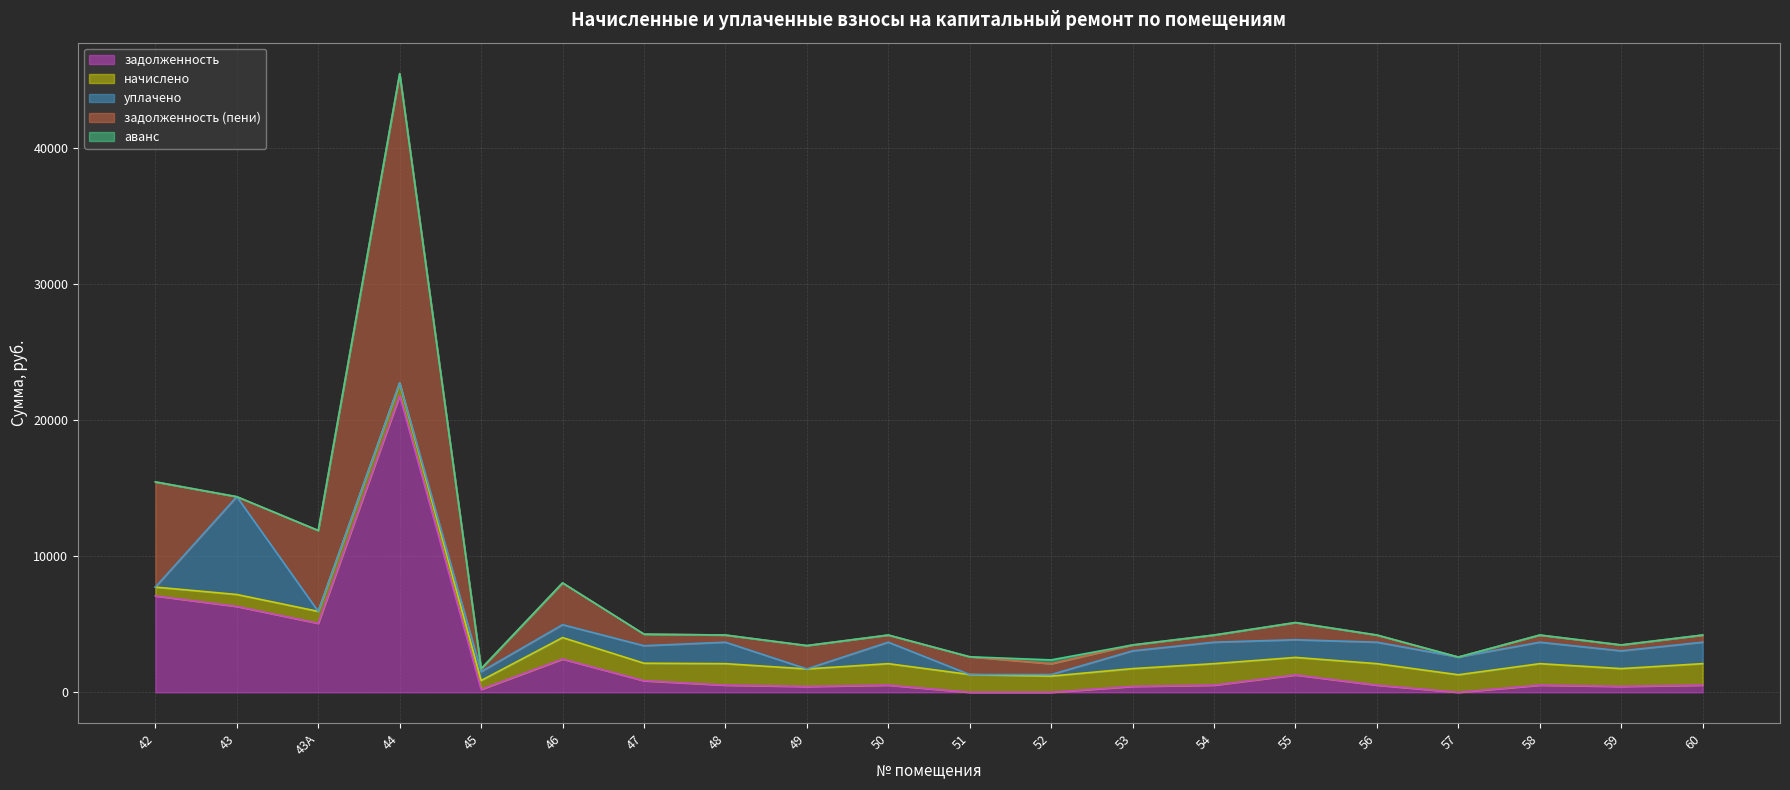

Reading right to left, extract all data points from this chart.

задолженность: 526.4	435.5	526.5	0.0	526.5	1276.5	526.5	435.5	0.0	0.0	526.5	429.6	526.5	849.3	2444.2	216.4	21826.8	5073.2	6315.6	7088.2
начислено: 1579.5	1306.5	1579.5	1289.0	1579.5	1289.0	1579.5	1306.5	1191.5	1306.5	1579.5	1289.0	1579.5	1289.0	1579.5	649.4	924.3	877.5	877.5	649.4
уплачено: 1579.5	1306.5	1579.5	1303.2	1579.5	1300.4	1579.5	1306.5	114.8	0.0	1579.5	0.0	1579.5	1286.8	947.7	649.4	0.0	0.0	7193.1	0.0
задолженность (пени): 526.4	435.5	526.5	0.0	526.5	1265.0	526.5	435.5	794.3	1306.5	526.5	1718.6	526.5	851.5	3076.0	216.4	22751.1	5950.7	0.0	7737.5
аванс: 0.0	0.0	0.0	0.0	0.0	0.0	0.0	0.0	282.3	0.0	0.0	0.0	0.0	0.0	0.0	0.0	0.0	0.0	0.0	0.0